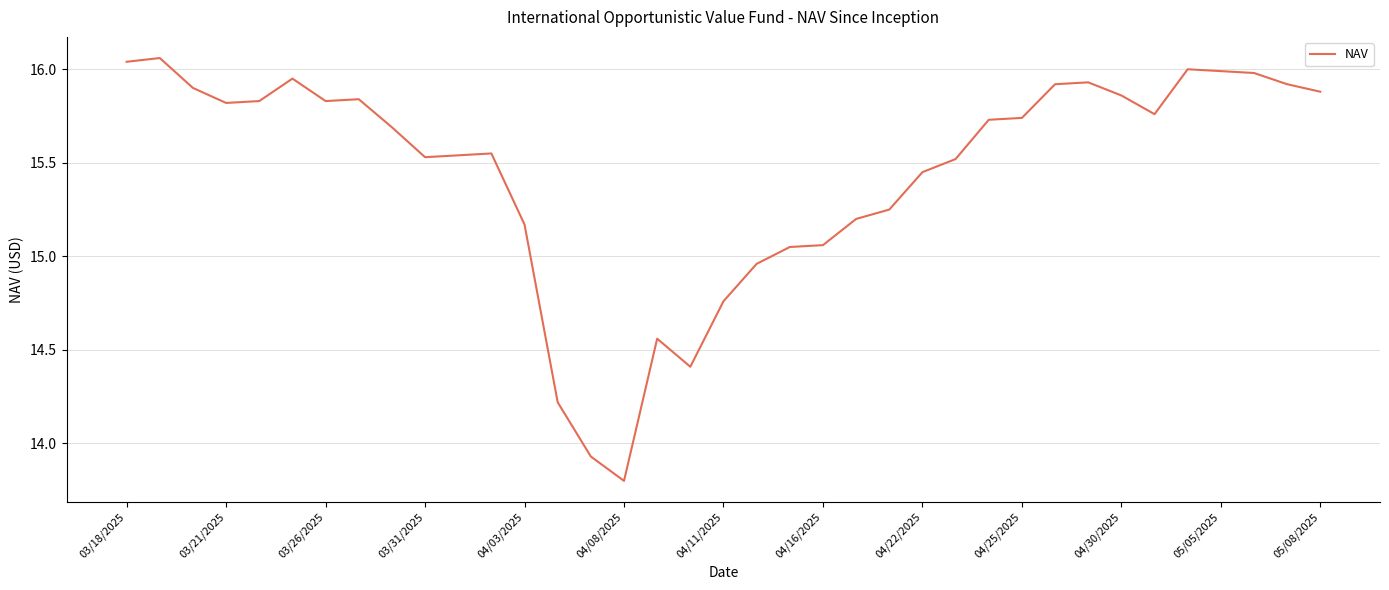

How many lines are shown in the chart?

1